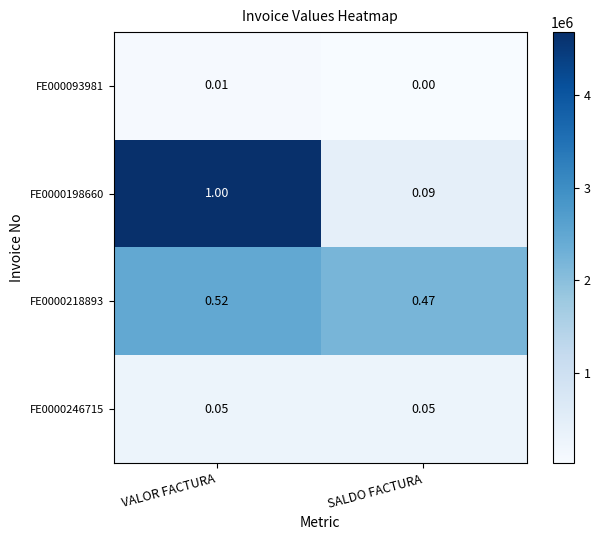

Which category has the lowest value across all series?

SALDO FACTURA